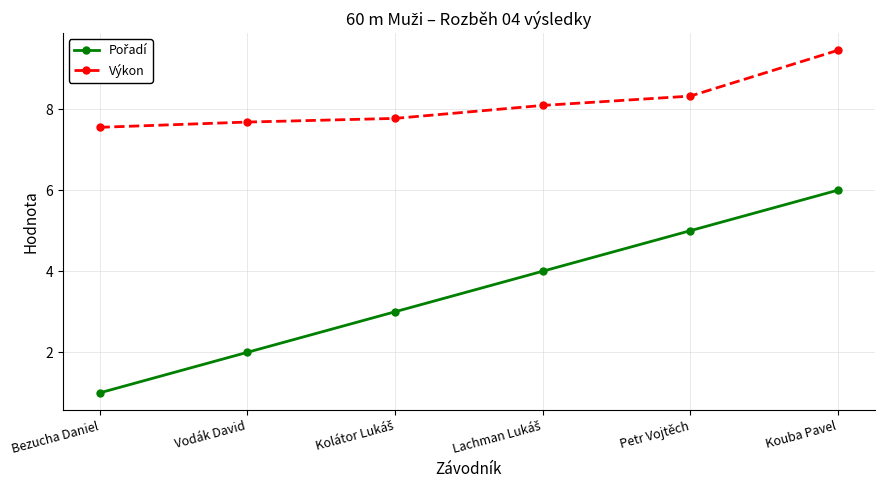

True or false: Výkon has a value of 15.0 at Kouba Pavel.

False